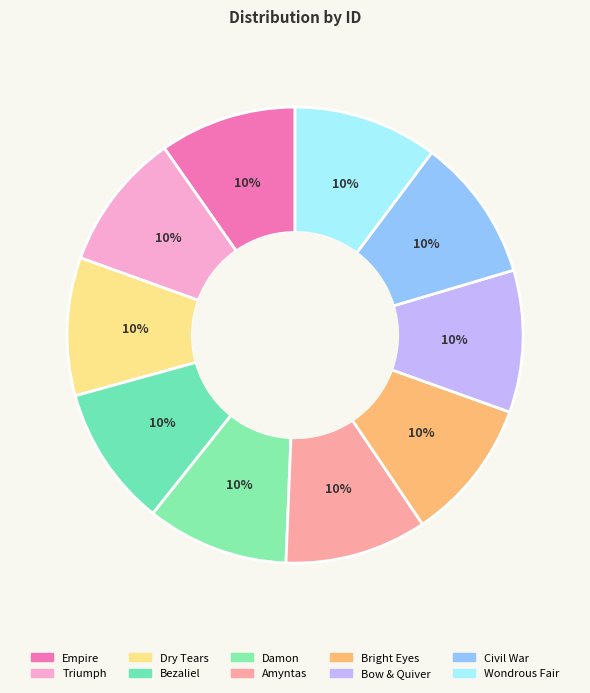

To the nearest percent, what is the combined percentage of Empire and Civil War?

20%